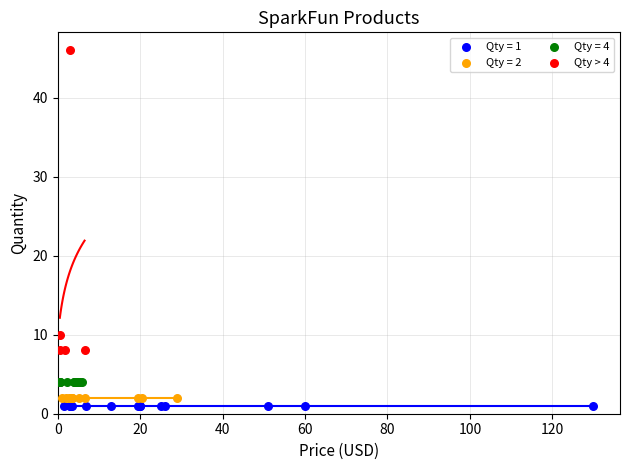

Which series contains the highest Y value?

Qty > 4